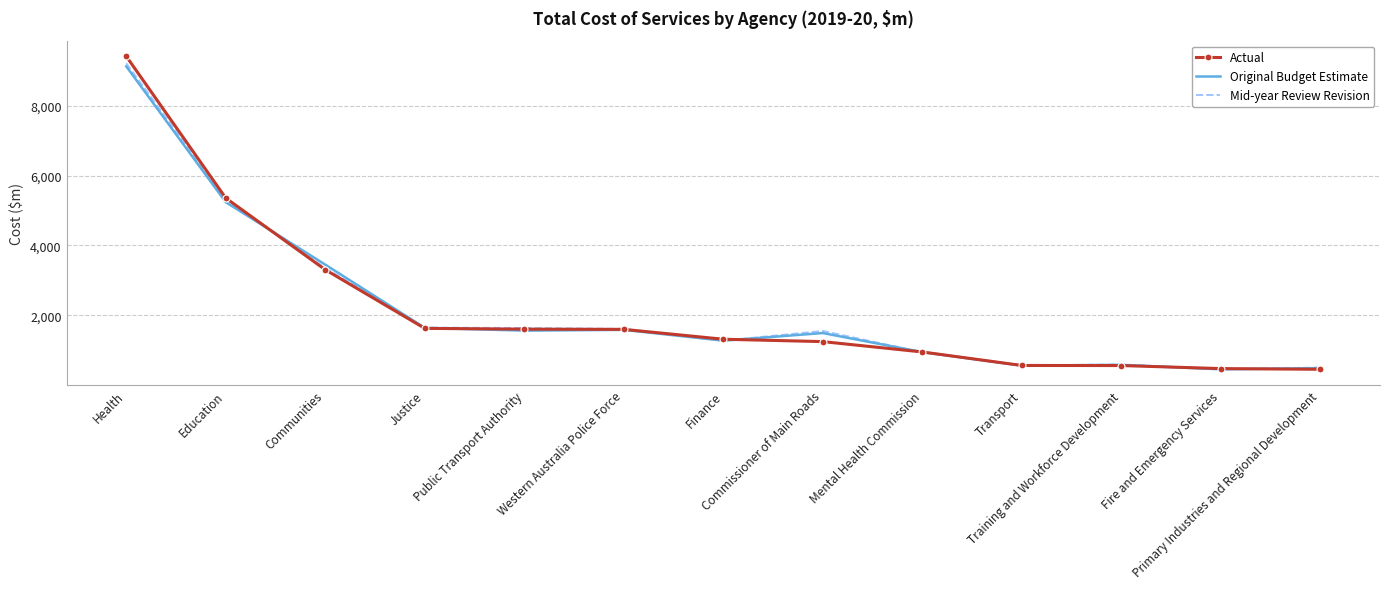

At which label does Original Budget Estimate reach its peak?

Health